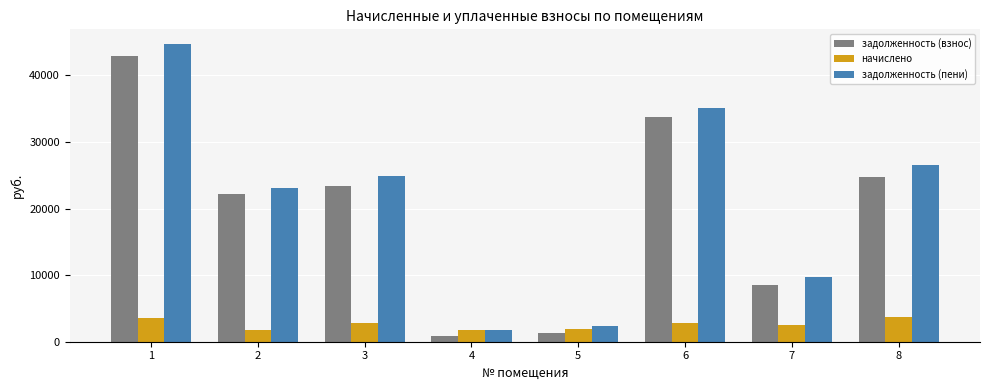

Between 2 and 3, which series saw the biggest shift?

задолженность (пени)